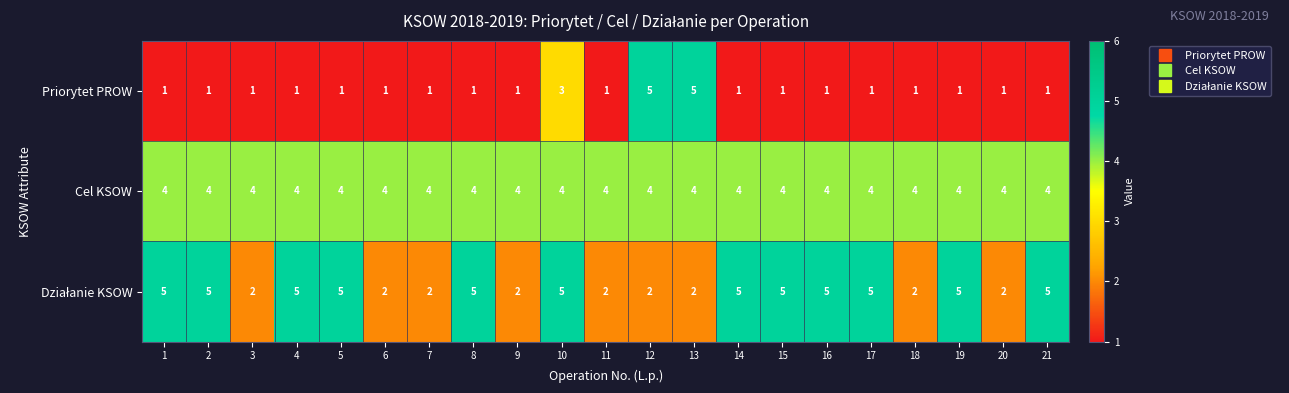

What is the spread (max minus min) of values at 13?

3